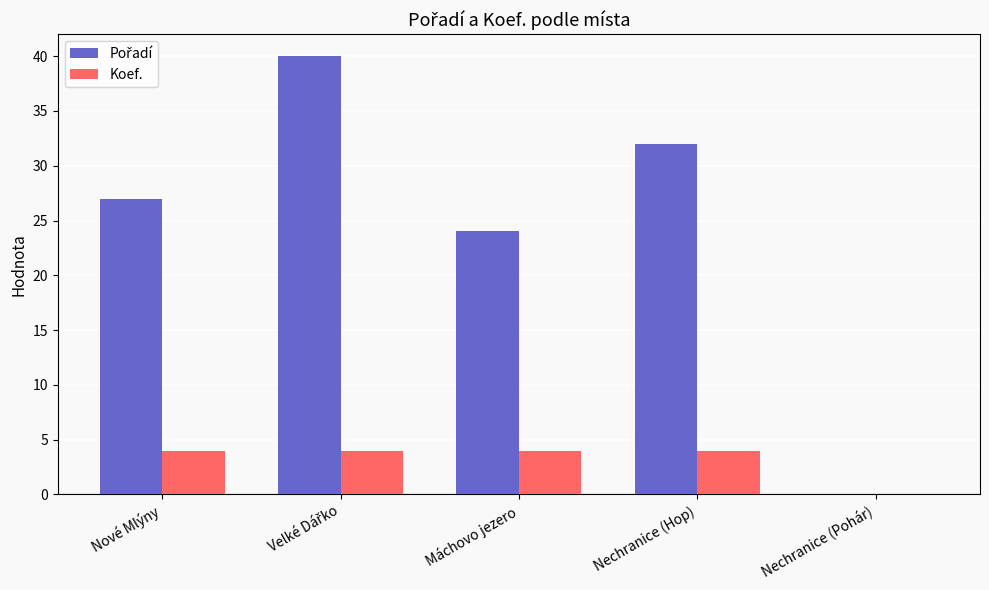

What is the greatest value displayed?

40